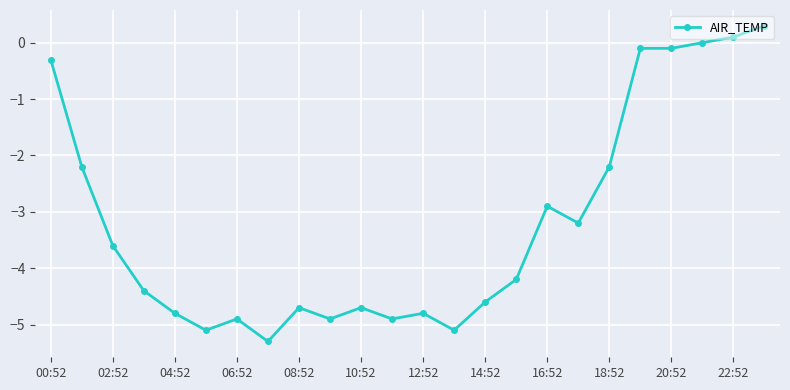

What is the value of the 15th point from the left?

-4.6